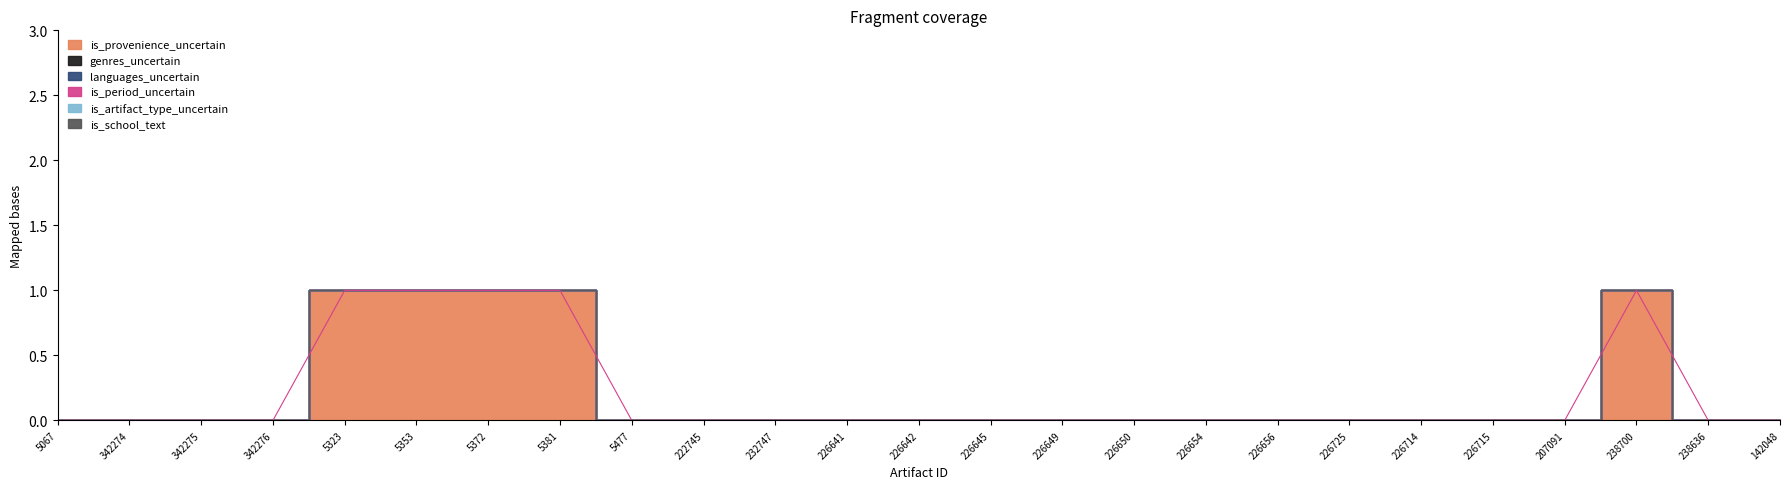

True or false: is_period_uncertain and is_artifact_type_uncertain intersect in this chart.

False